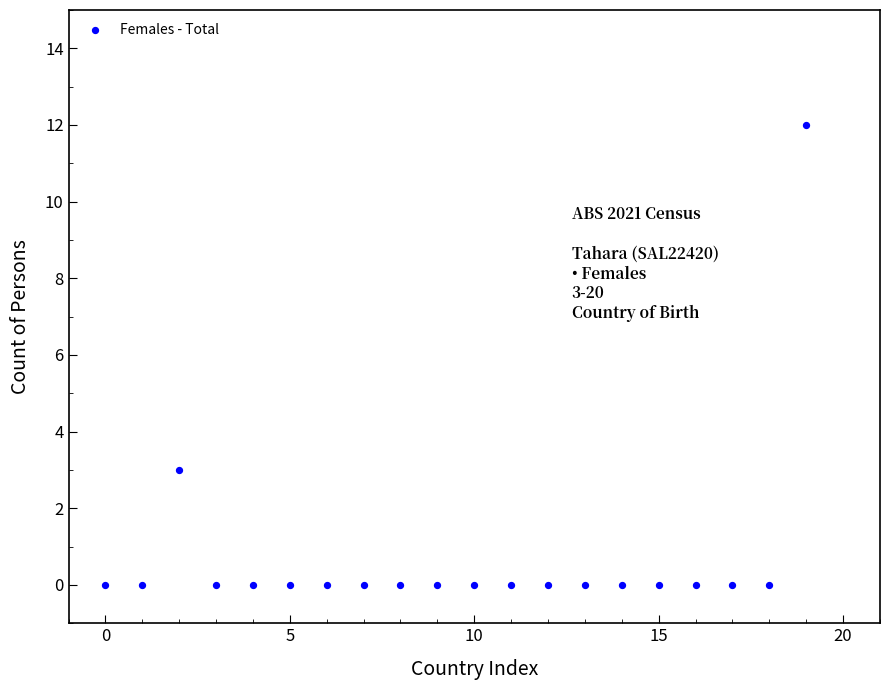

What is the range of Y values (max minus min)?

12